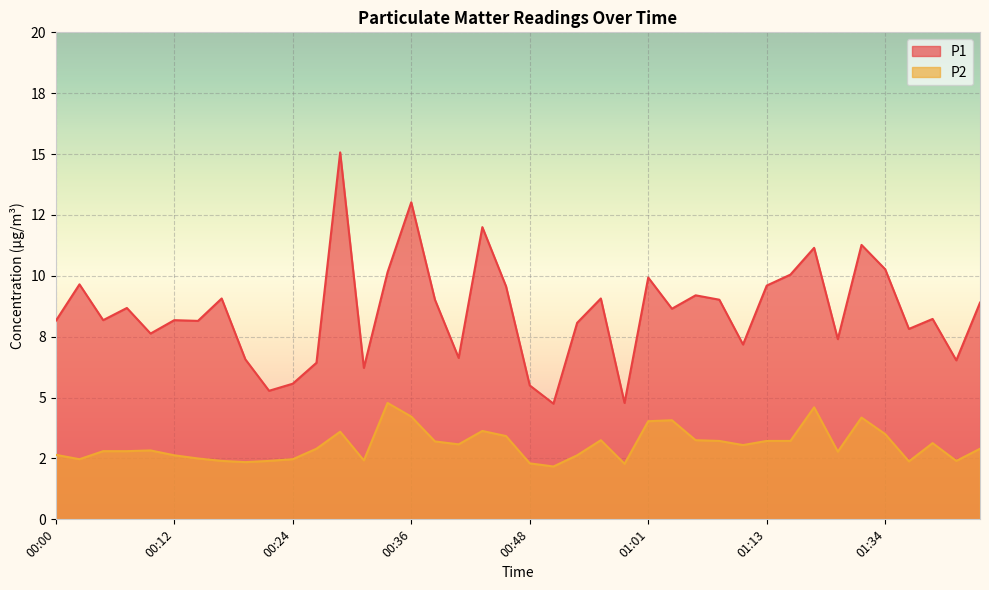

The P2 series shows 0.6 at 00:12. True or false?

False